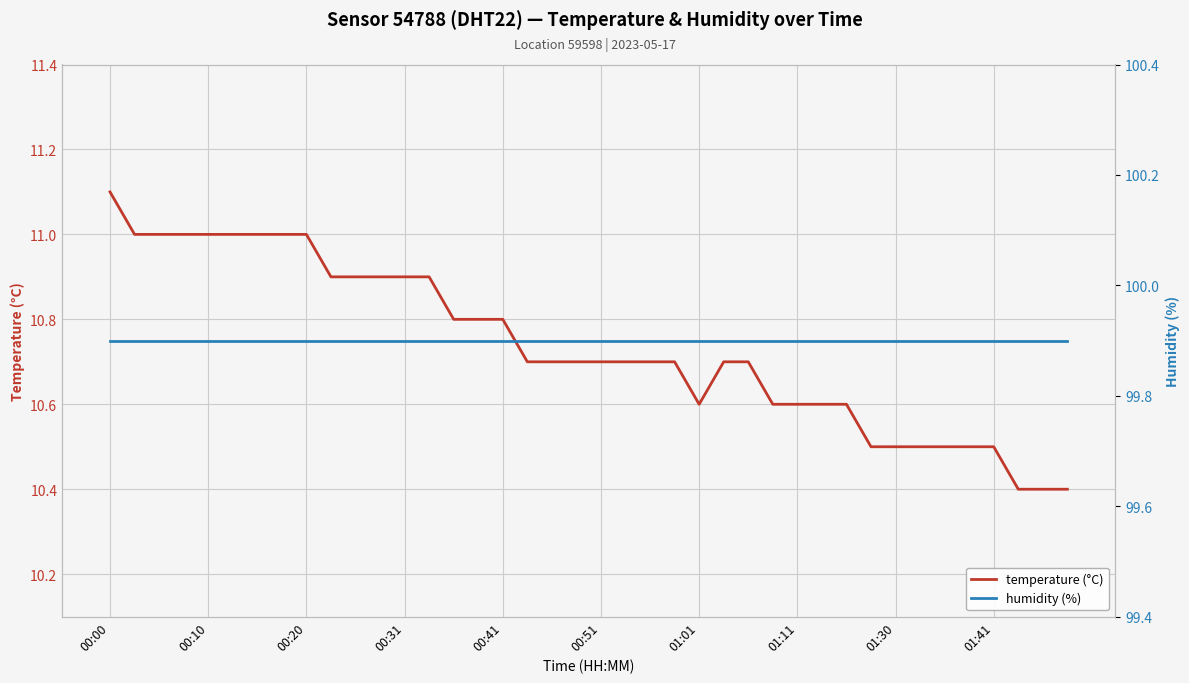

At which label does humidity (%) reach its minimum?

00:00